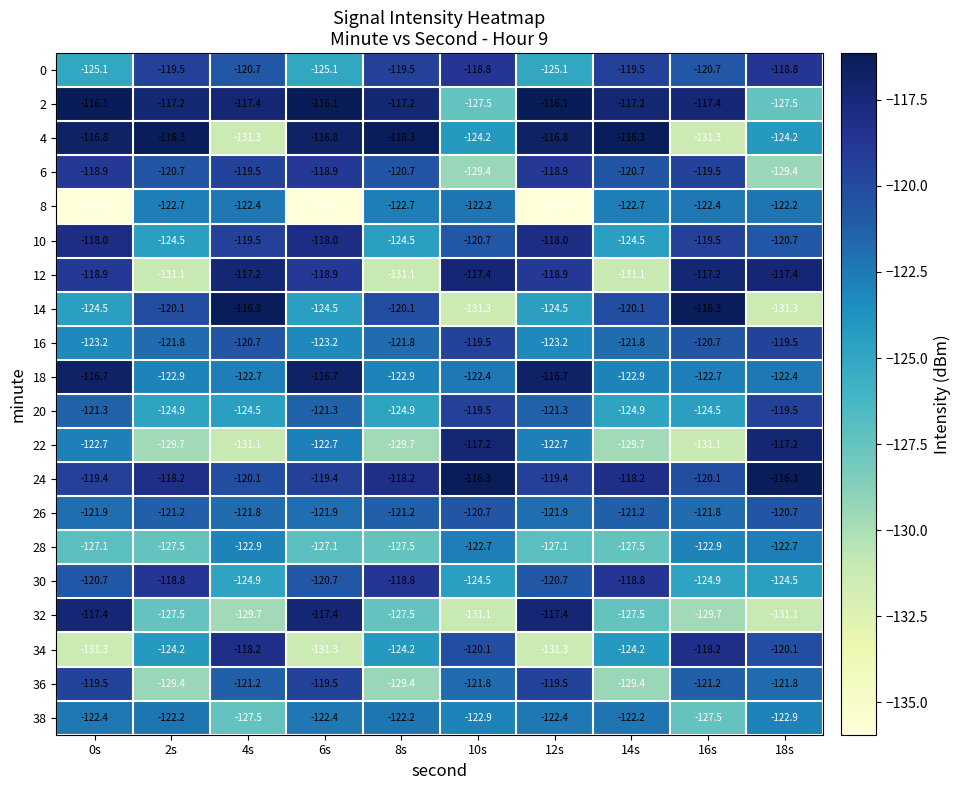

How many distinct data groups are displayed?

20